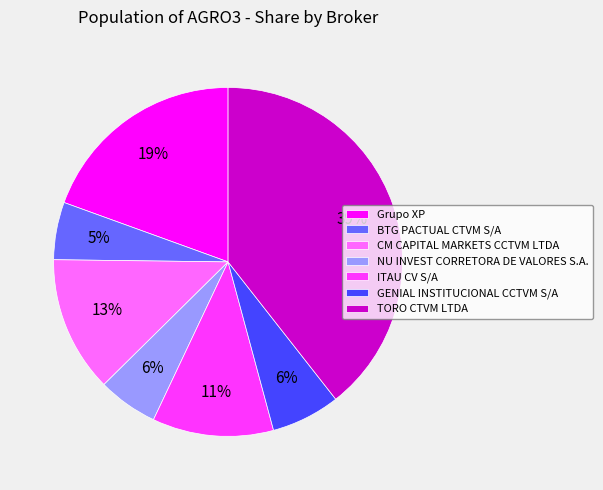

To the nearest percent, what percentage of the pie is CM CAPITAL MARKETS CCTVM LTDA?

13%